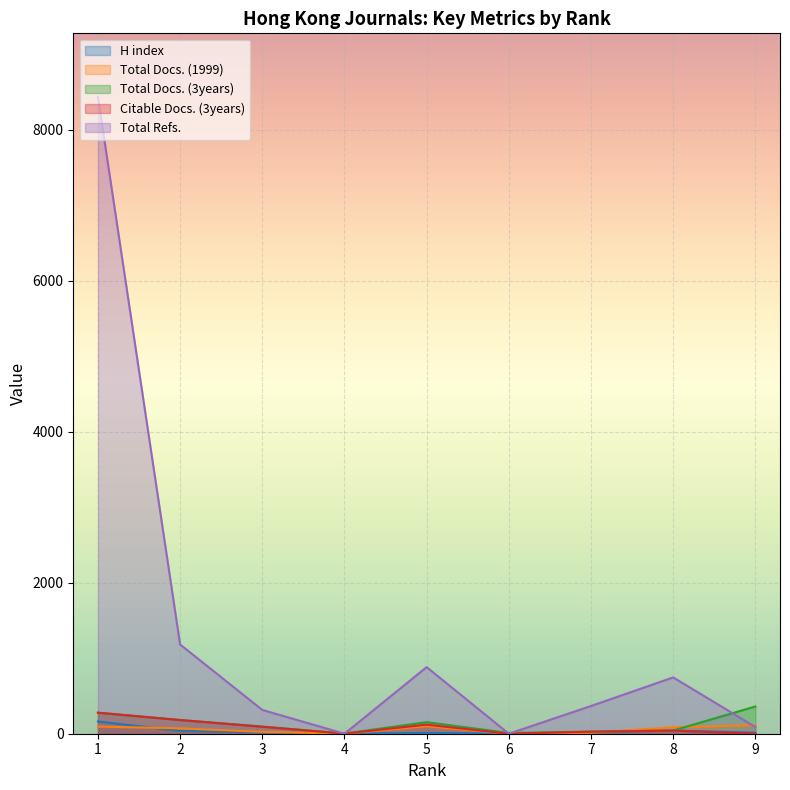

How many lines are shown in the chart?

5